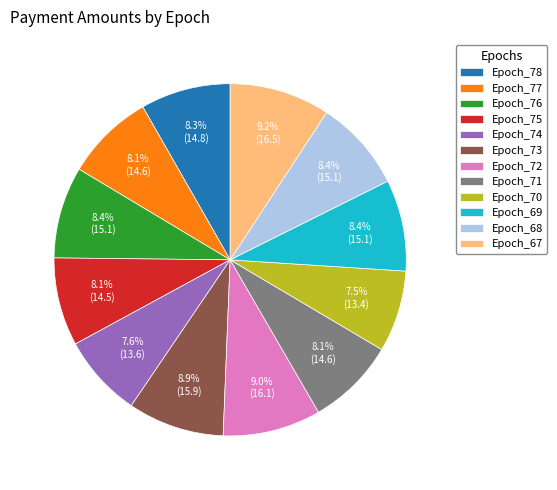

Does Epoch_71 represent more than half of the total?

No